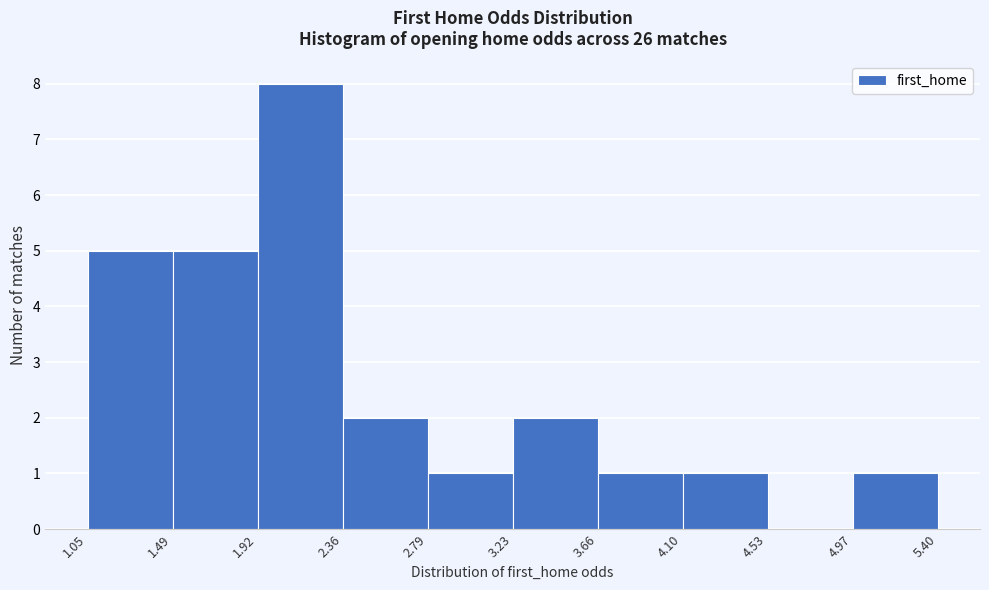

What is the height of the bar covering 4.10 to 4.53 on the x-axis? The values are not printed on the chart, so give them approximately, as read against the axis.

1